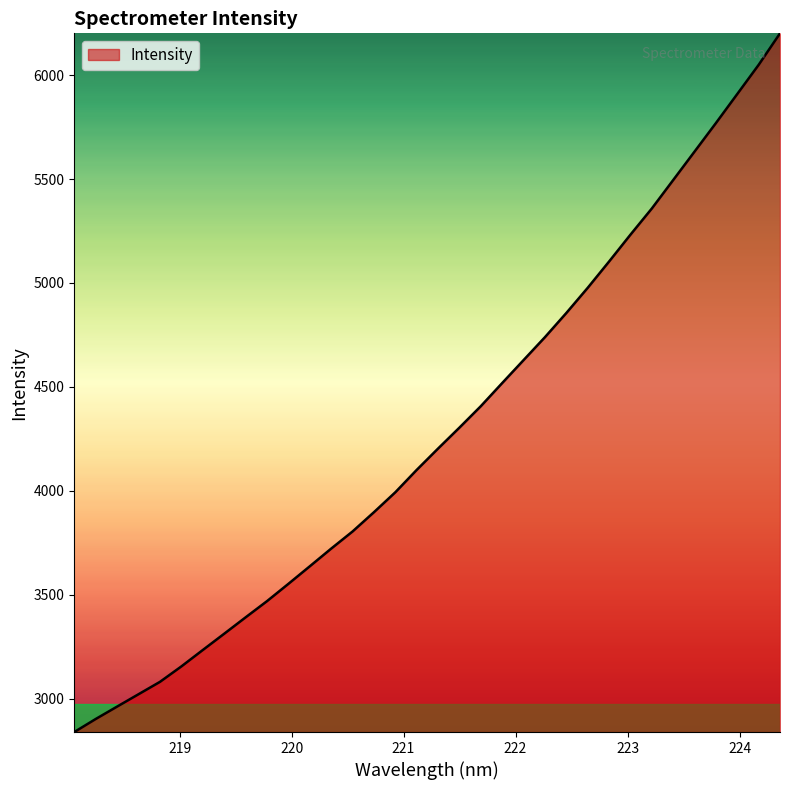

What is the smallest value displayed?

2838.9